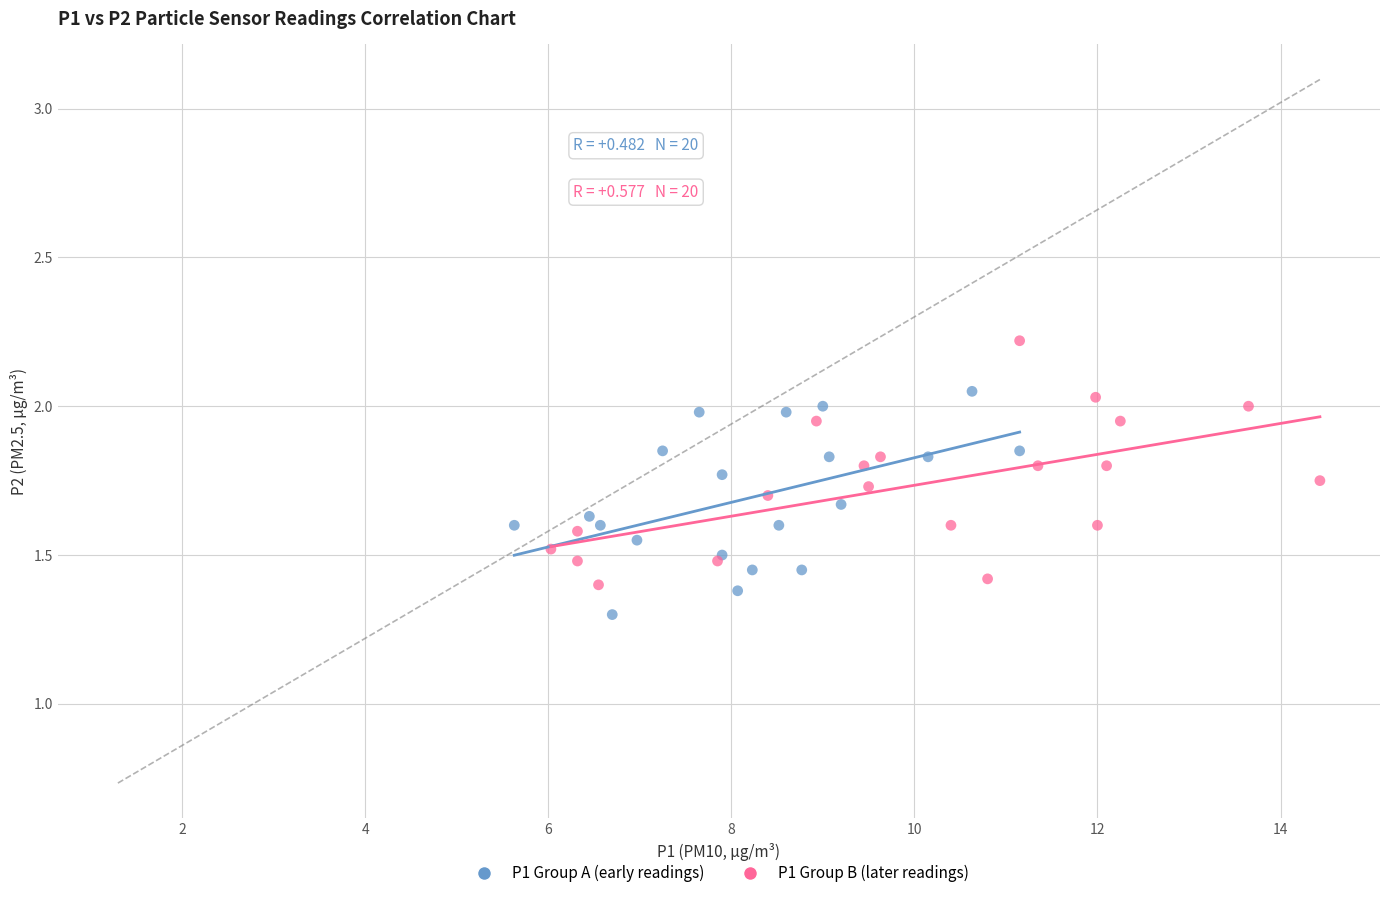

Which series contains the highest Y value?

P1 Group B (later readings)